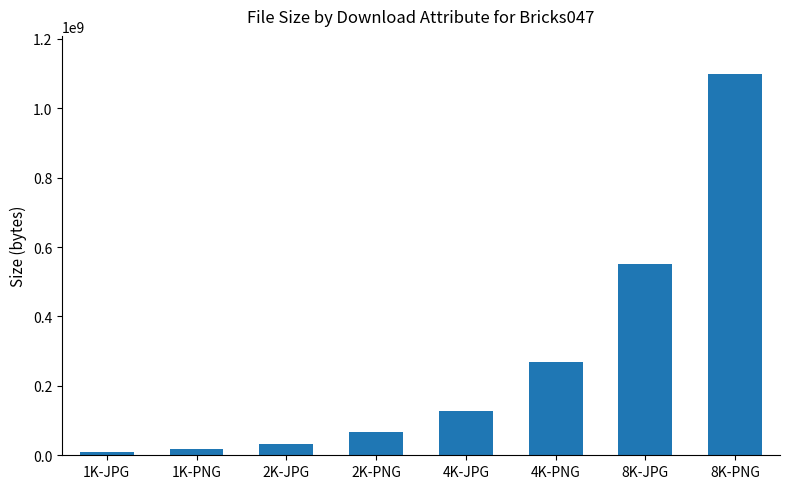

What is the change in value from 2K-JPG to 4K-PNG?

+236109849